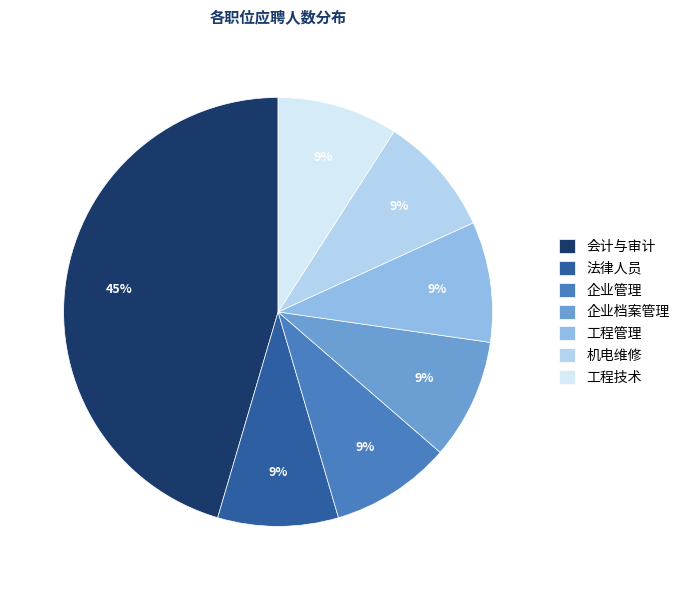

Is it true that 工程技术 is 9% of the pie?

True